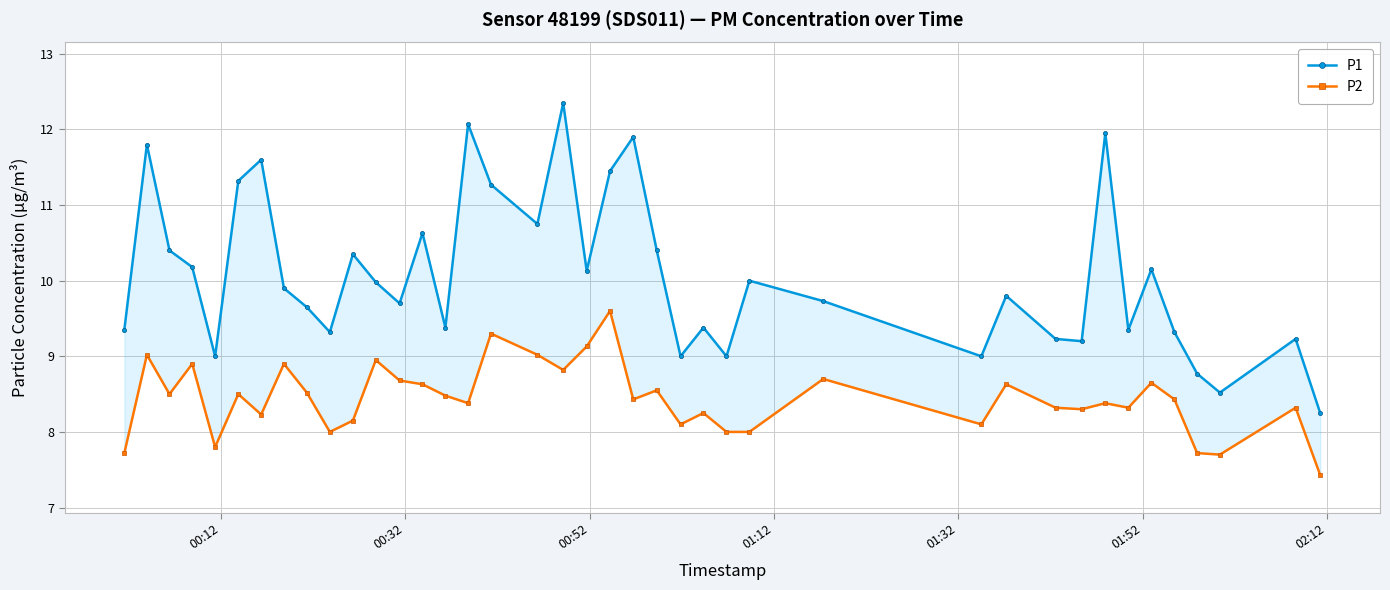

How many values in the P1 series are below 9?

3